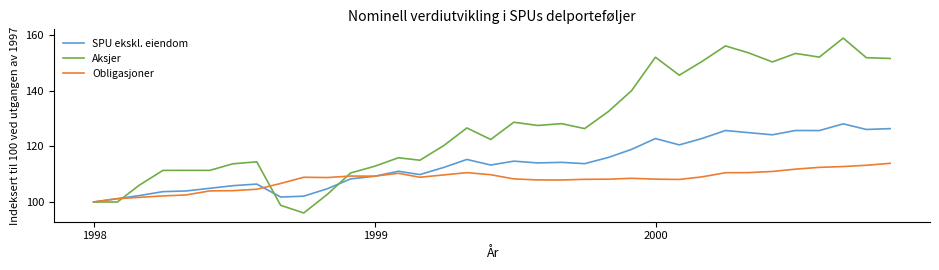

How many lines are shown in the chart?

3